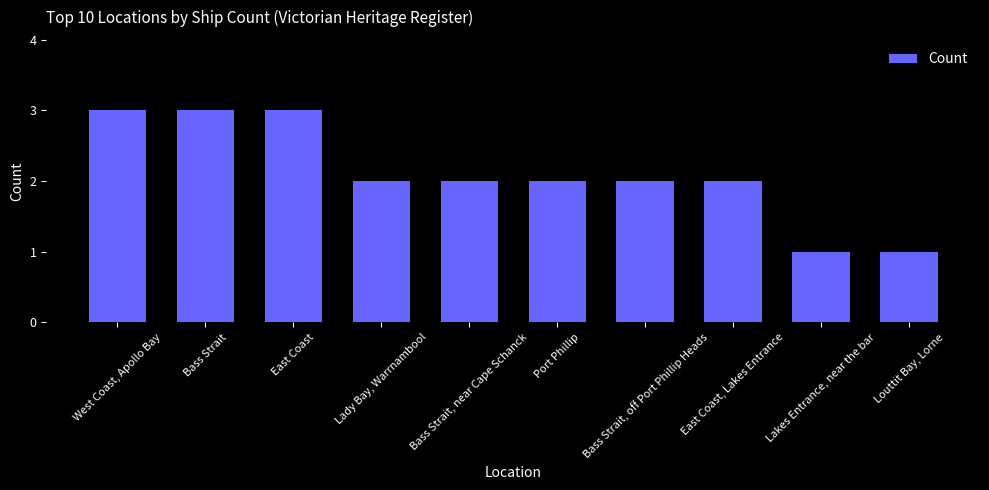

How many bars are there in total?

10